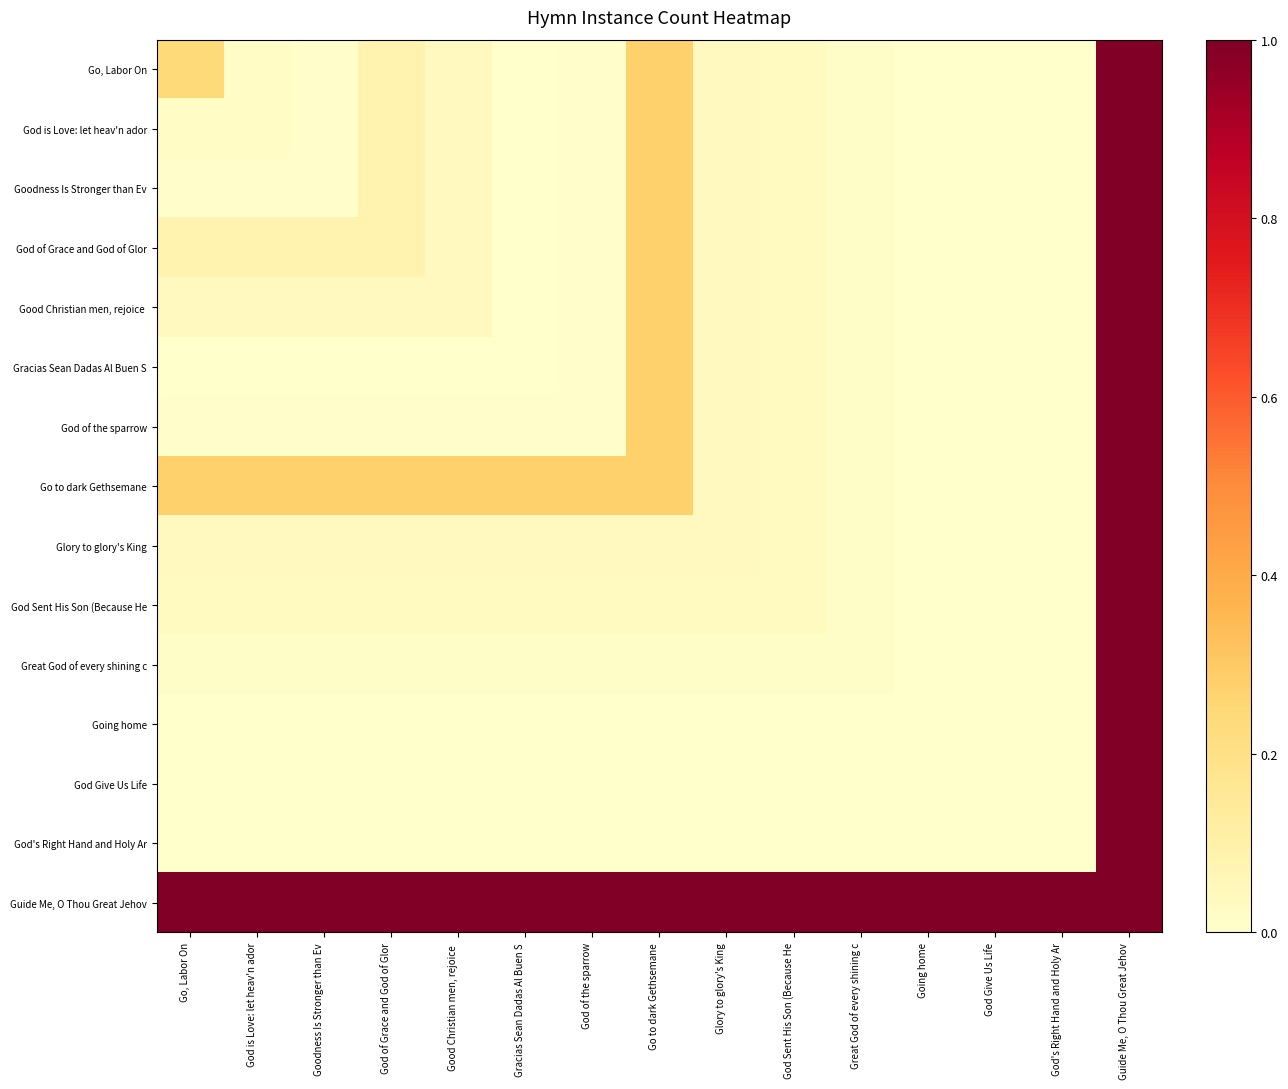

At which category is the sum across all series the highest?

Guide Me, O Thou Great Jehov